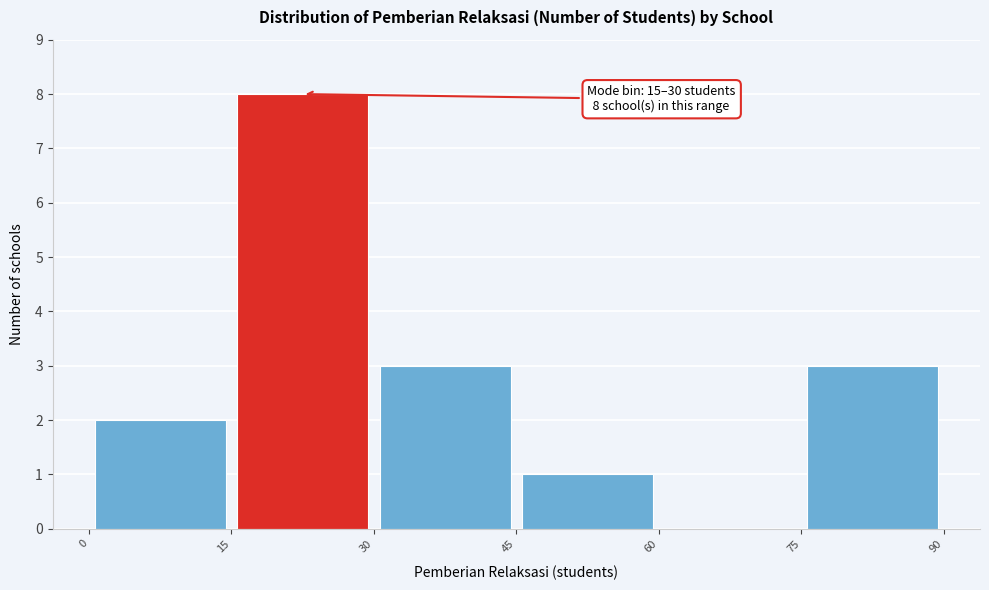

Over which range of the x-axis is the bar tallest?

15 to 30